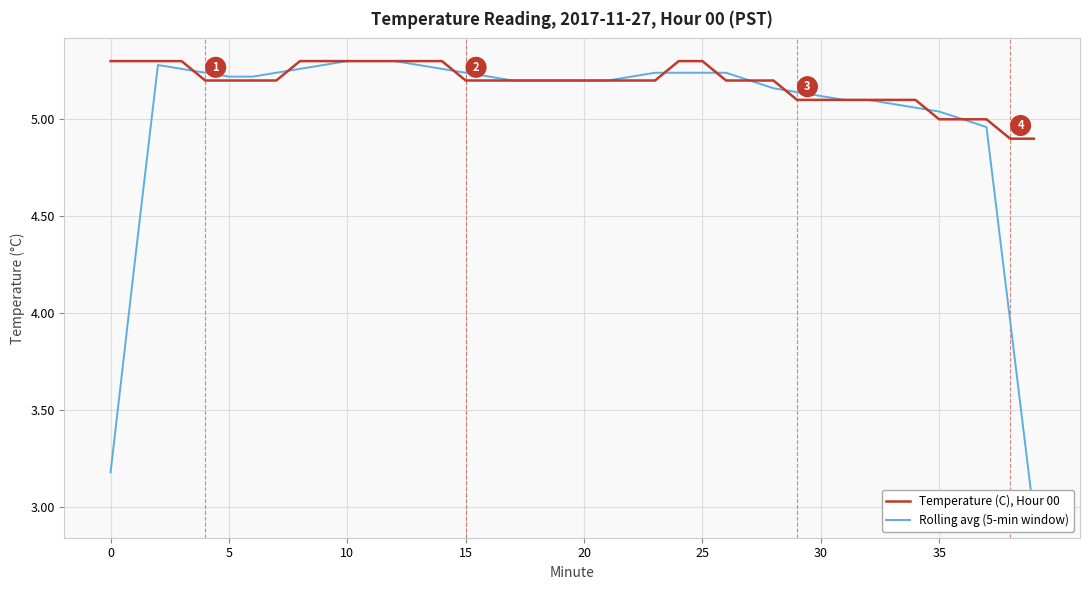

Which series ends up on top after the final intersection of Temperature (C), Hour 00 and Rolling avg (5-min window)?

Rolling avg (5-min window)